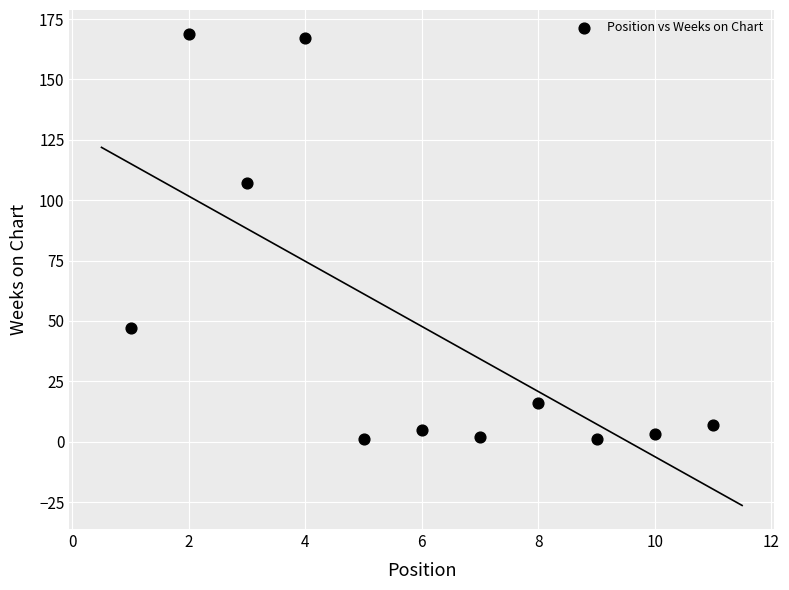

What is the range of X values (max minus min)?

10